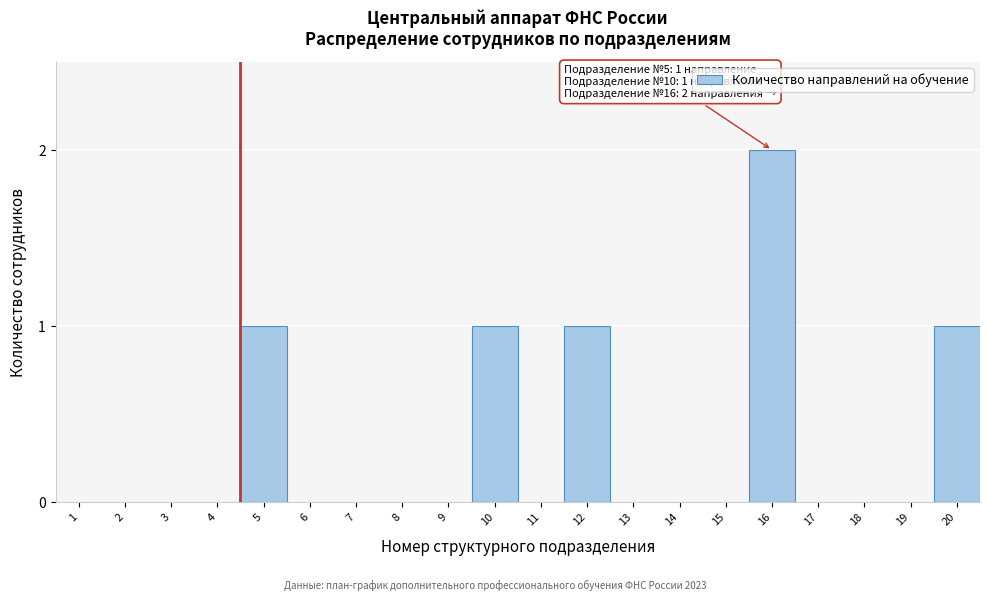

Reading right to left, list all the values displayed in this chart.

20=1	19=0	18=0	17=0	16=2	15=0	14=0	13=0	12=1	11=0	10=1	9=0	8=0	7=0	6=0	5=1	4=0	3=0	2=0	1=0